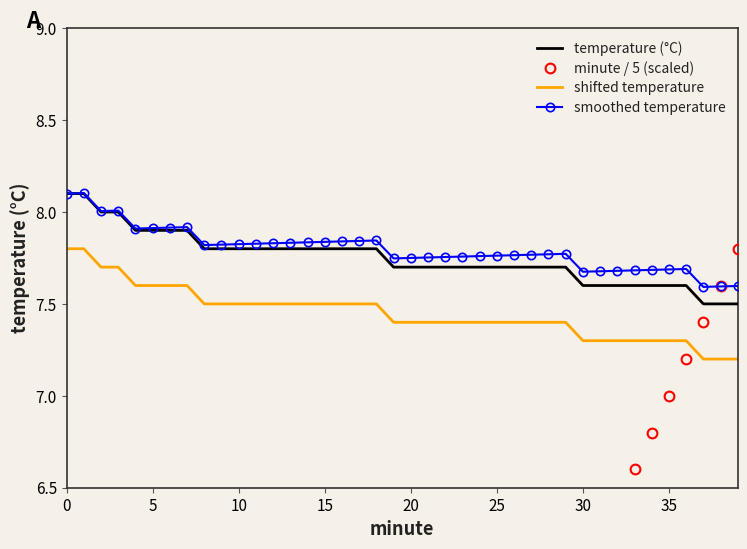

True or false: temperature (°C) and smoothed temperature intersect in this chart.

False